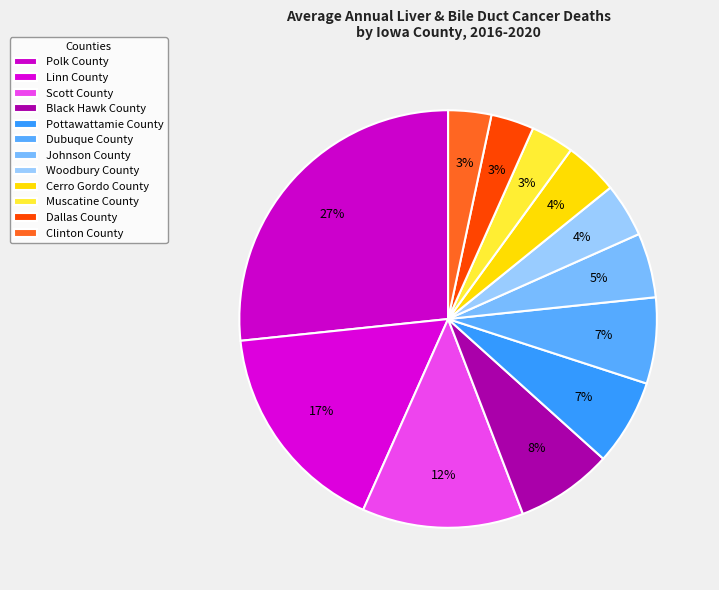

How many slices are in this pie chart?

12